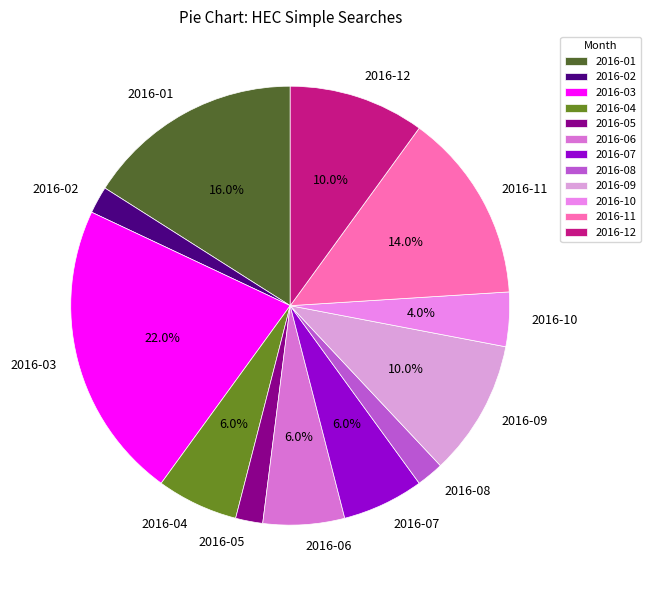

True or false: 2016-01 accounts for 16% of the total.

True